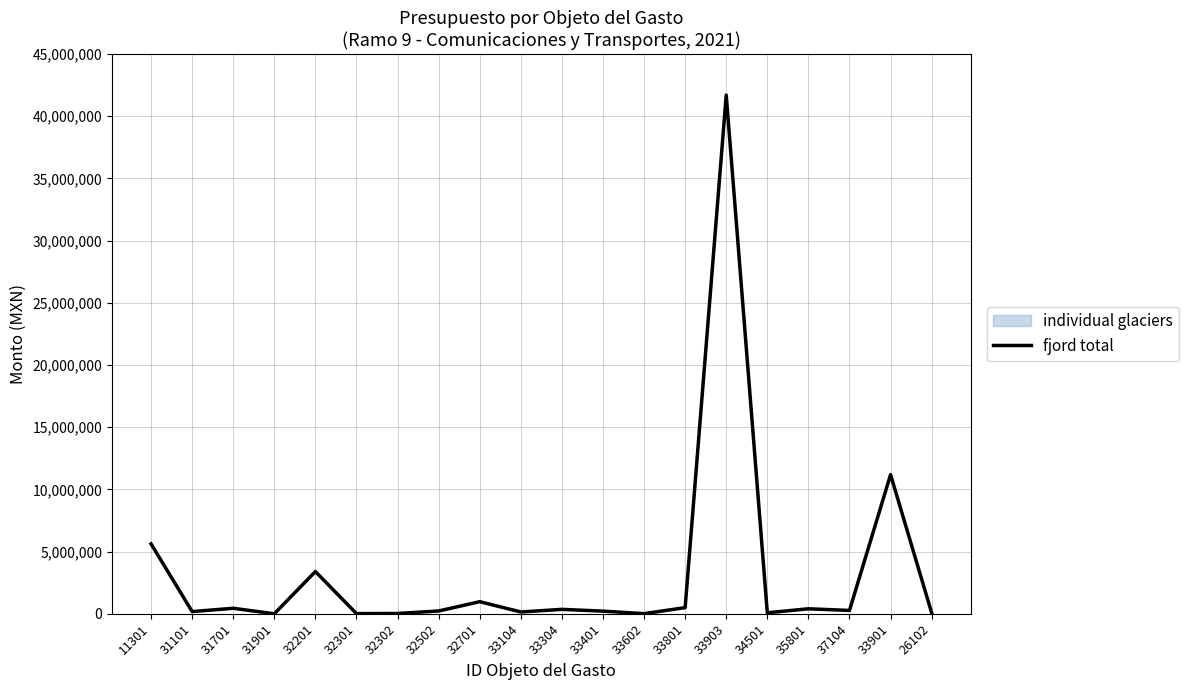

True or false: the data shows 443843 at 37104.

False